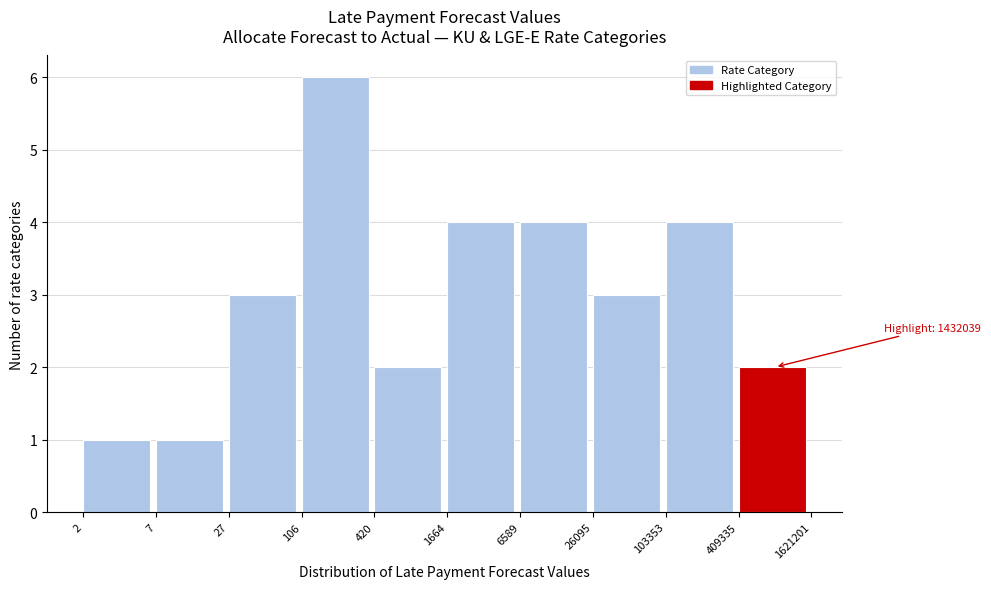

Reading left to right, transcribe all the data shown in this chart.

2=1	7=1	27=3	106=6	420=2	1664=4	6589=4	26095=3	103353=4	409335=2